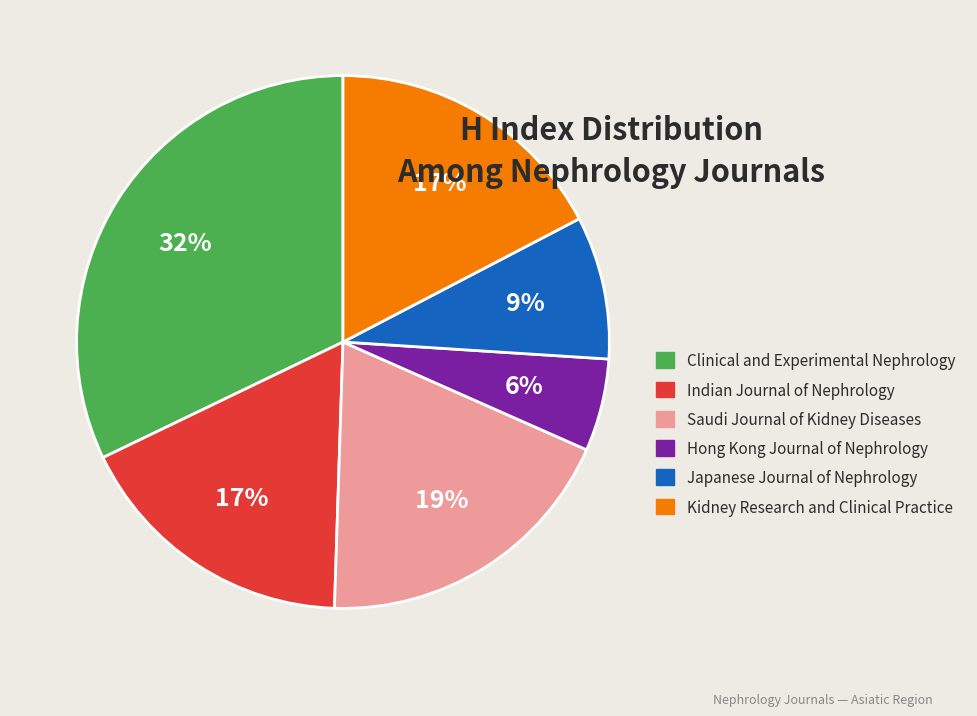

To the nearest percent, what percentage of the pie is Kidney Research and Clinical Practice?

17%